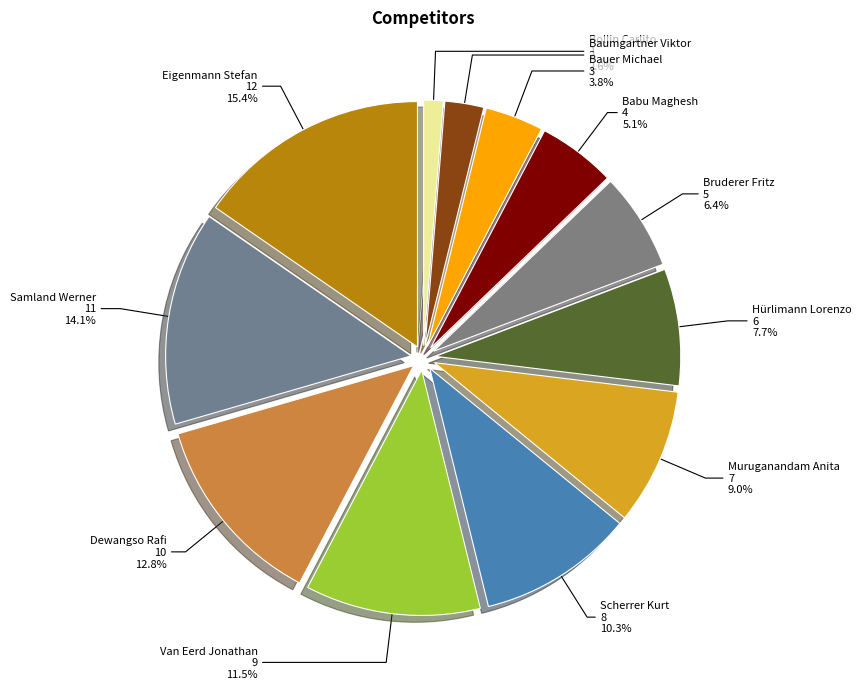

True or false: Baumgartner Viktor accounts for 8% of the total.

False